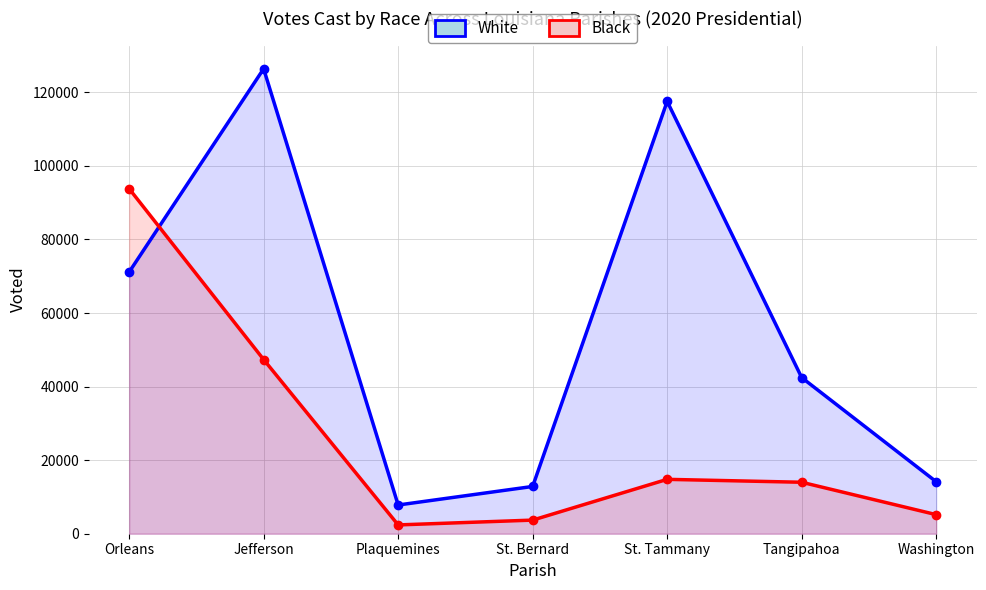

True or false: White has a value of 42450 at Tangipahoa.

True